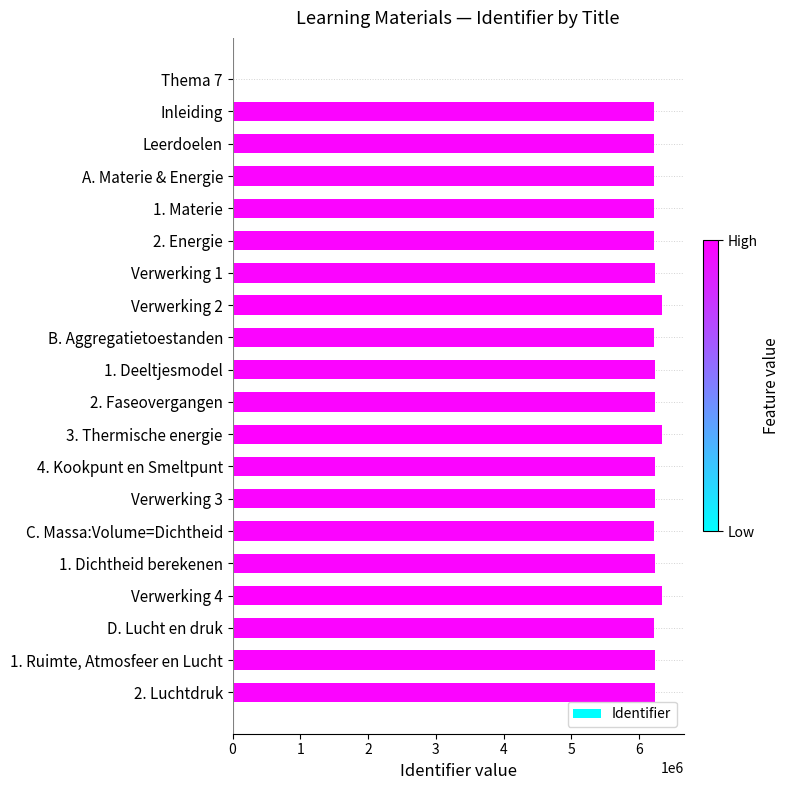

What is the sum of all values?

118706348